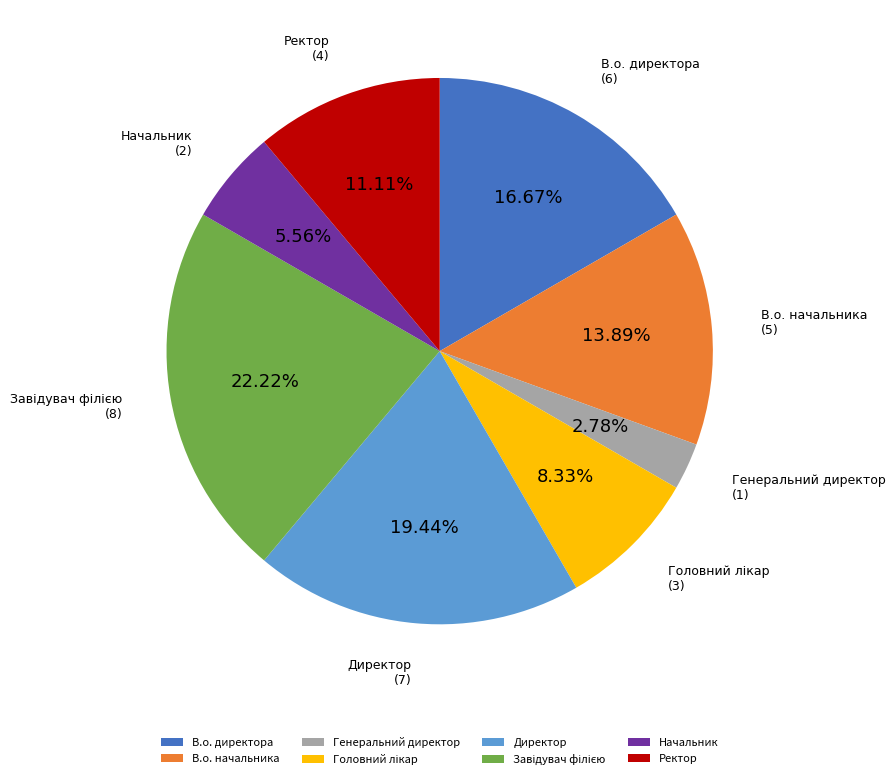

Which slice is the smallest?

Генеральний директор